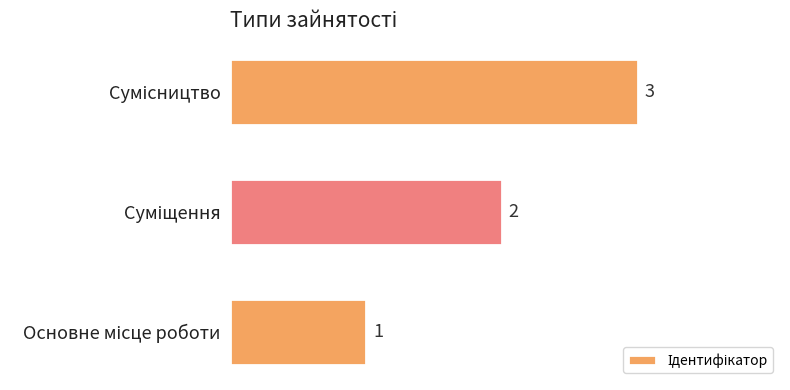

What is the greatest value displayed?

3